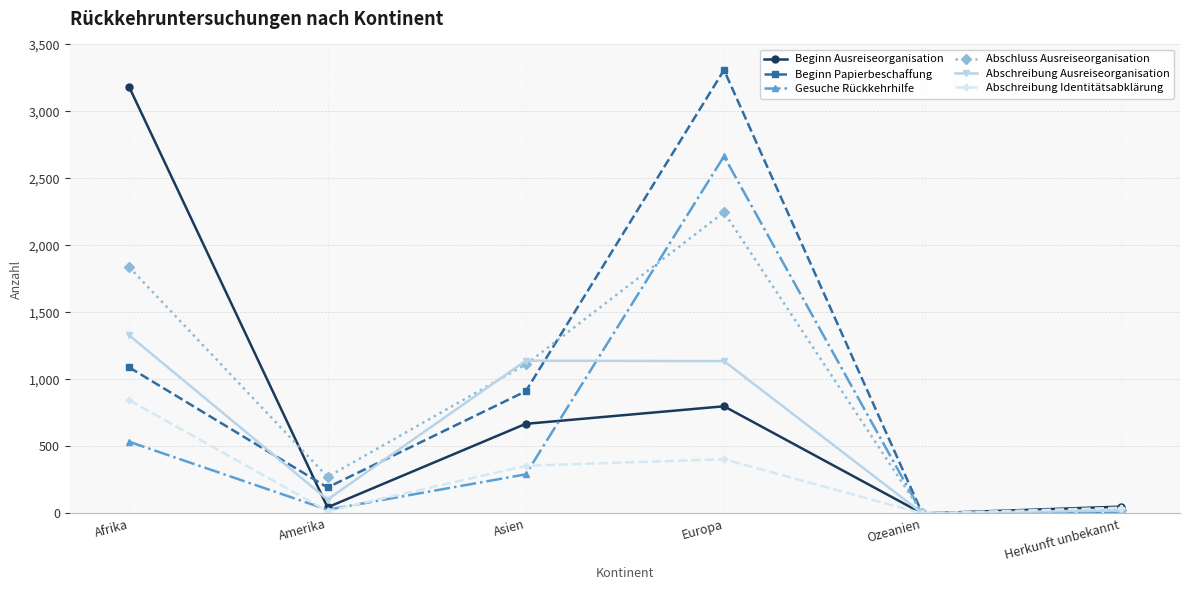

At which label does Abschreibung Identitätsabklärung reach its peak?

Afrika